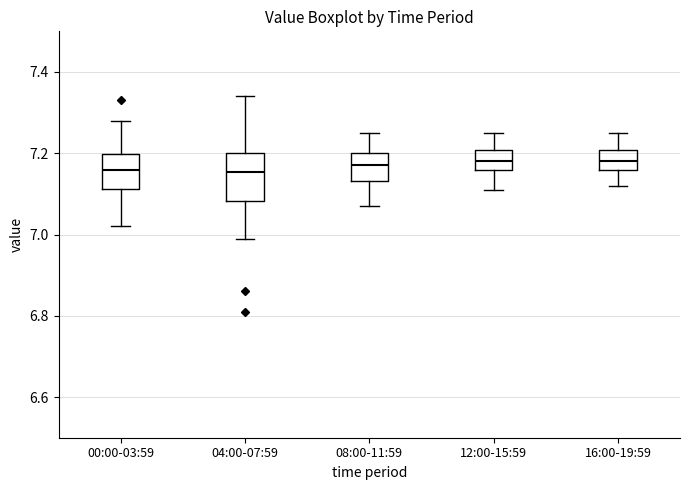

Comparing the boxes themselves (not the whiskers), which one is the tallest?

04:00-07:59